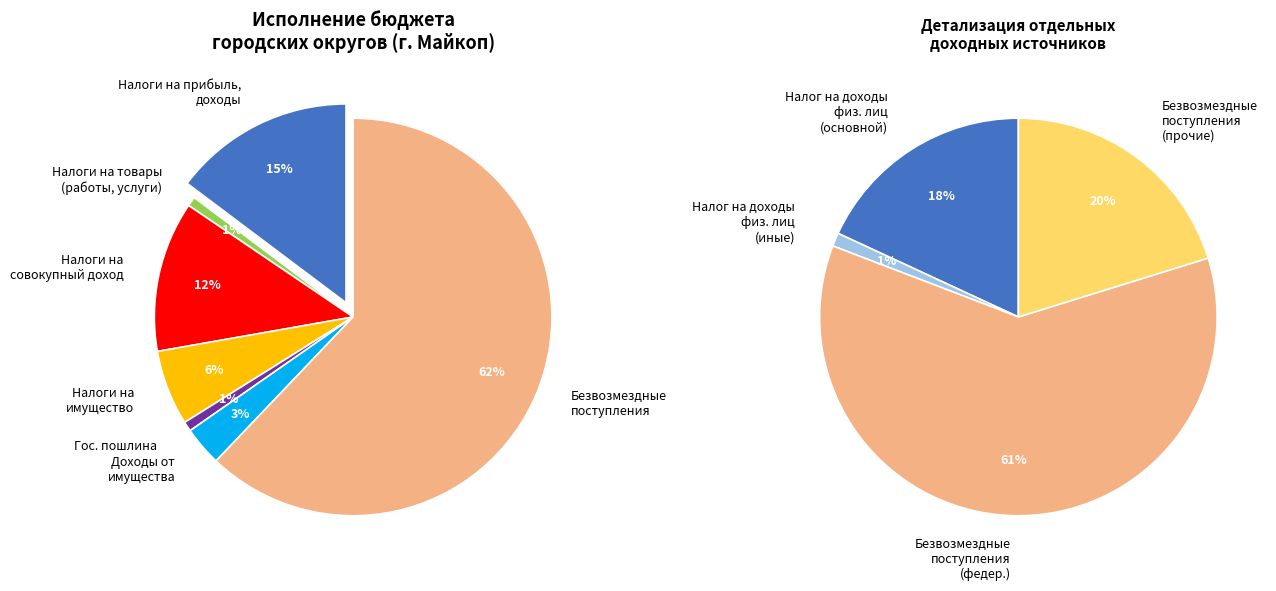

Which slice is the largest?

БЕЗВОЗМЕЗДНЫЕ ПОСТУПЛЕНИЯ